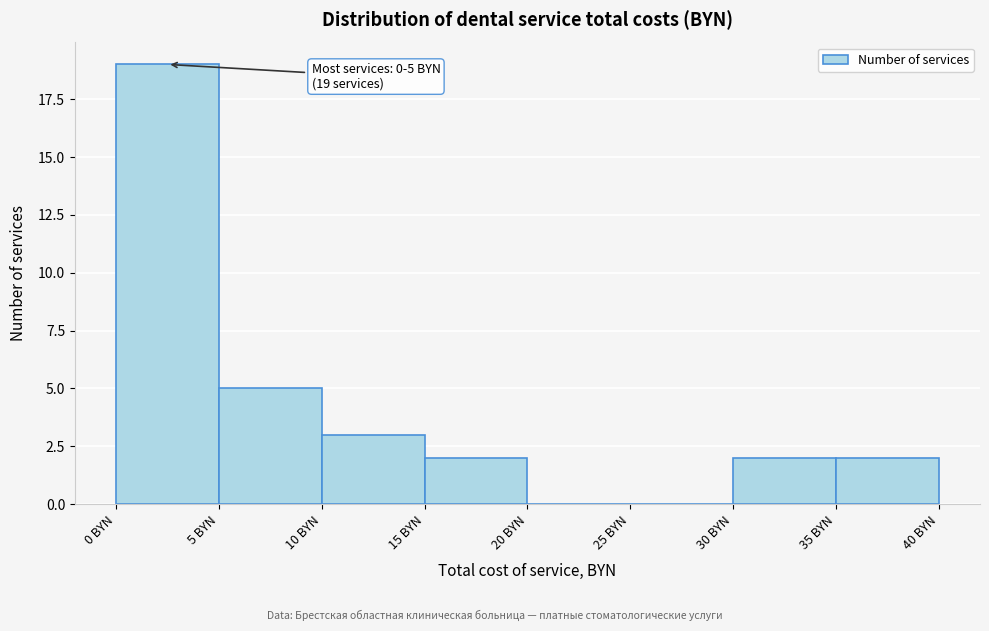

Over which range of the x-axis is the bar tallest?

0 to 5